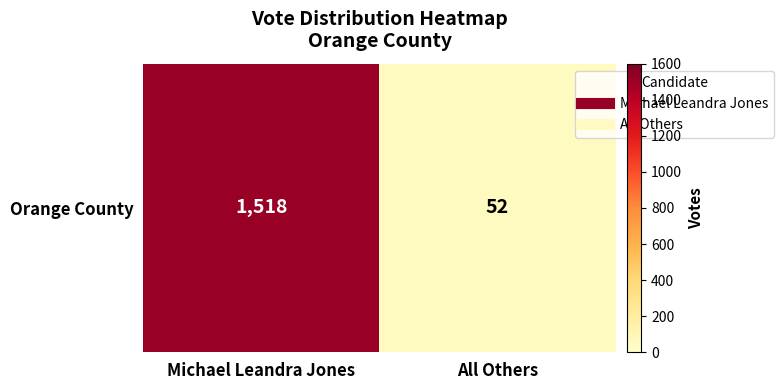

Rank the categories by value from highest to lowest.

Michael Leandra Jones, All Others